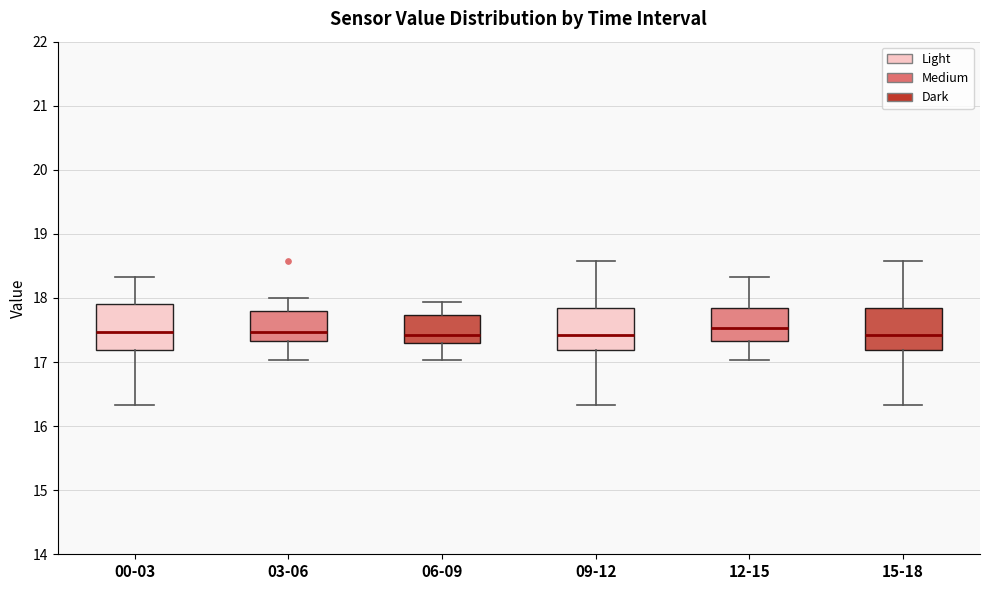

Reading left to right, read every box against the y-axis: the position of its median line, the range the box covers, and the ends of its whiskers. The values are not printed on the chart, so give them approximately, as read against the axis.

00-03: median 17.5, box 17.2 to 17.9, whiskers 16.3 to 18.3
03-06: median 17.5, box 17.3 to 17.8, whiskers 17.0 to 18.0
06-09: median 17.4, box 17.3 to 17.7, whiskers 17.0 to 17.9
09-12: median 17.4, box 17.2 to 17.9, whiskers 16.3 to 18.6
12-15: median 17.5, box 17.3 to 17.8, whiskers 17.0 to 18.3
15-18: median 17.4, box 17.2 to 17.9, whiskers 16.3 to 18.6